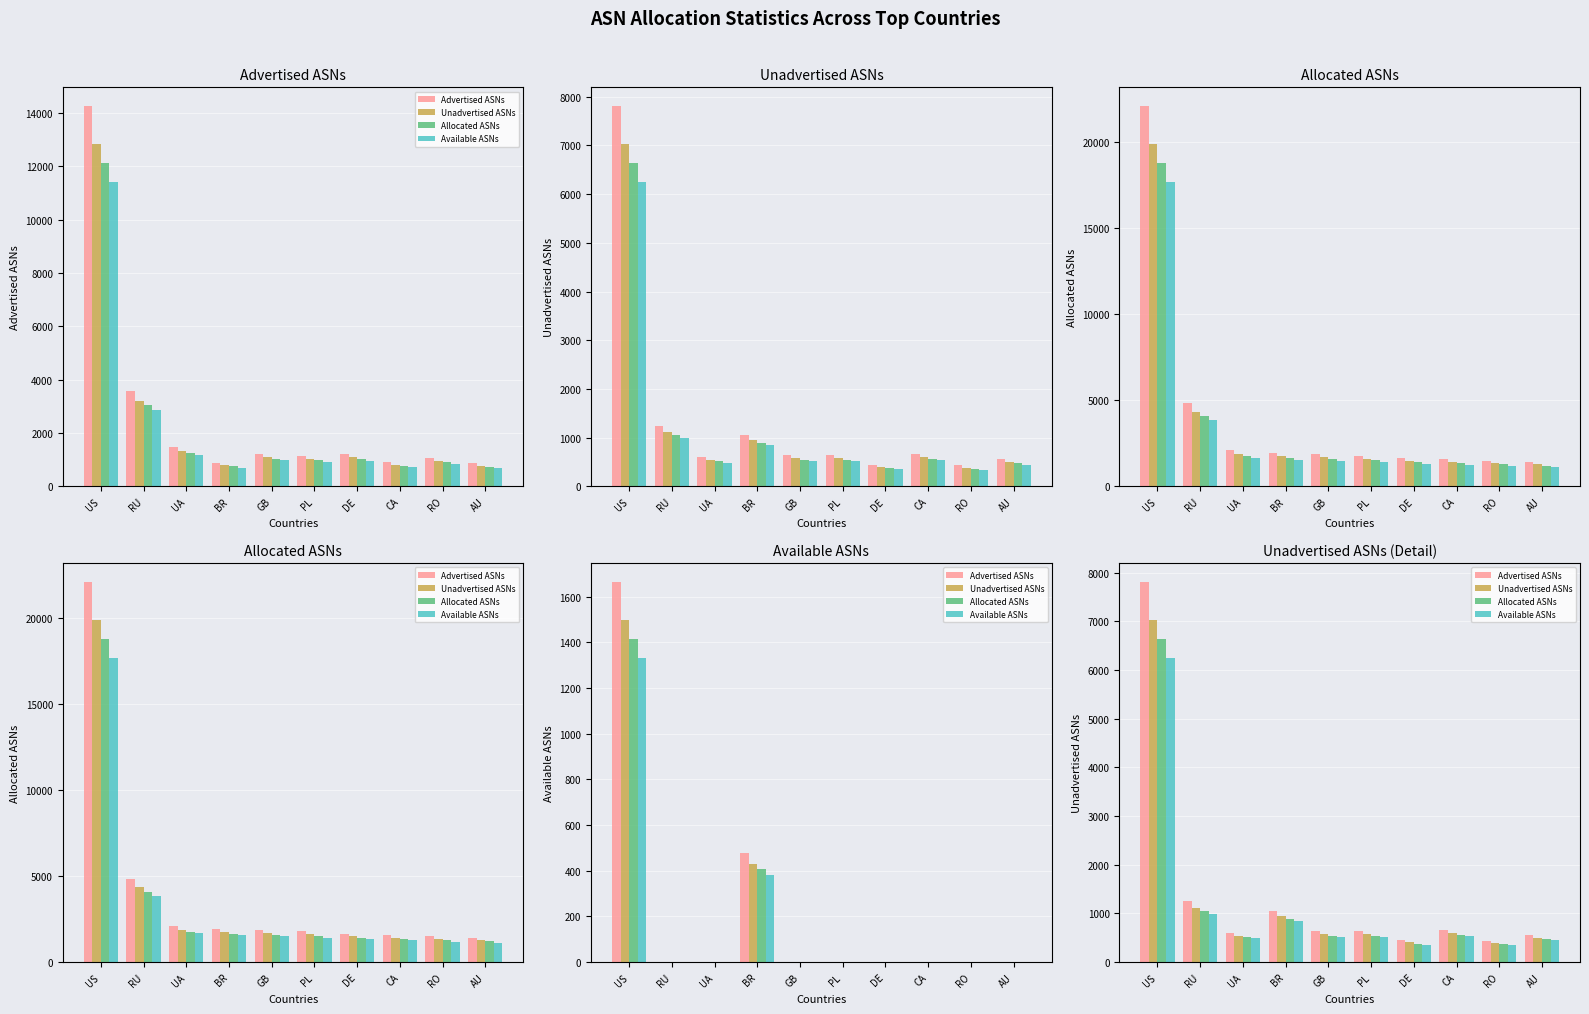

Which series has the largest total across all categories?

Advertised ASNs